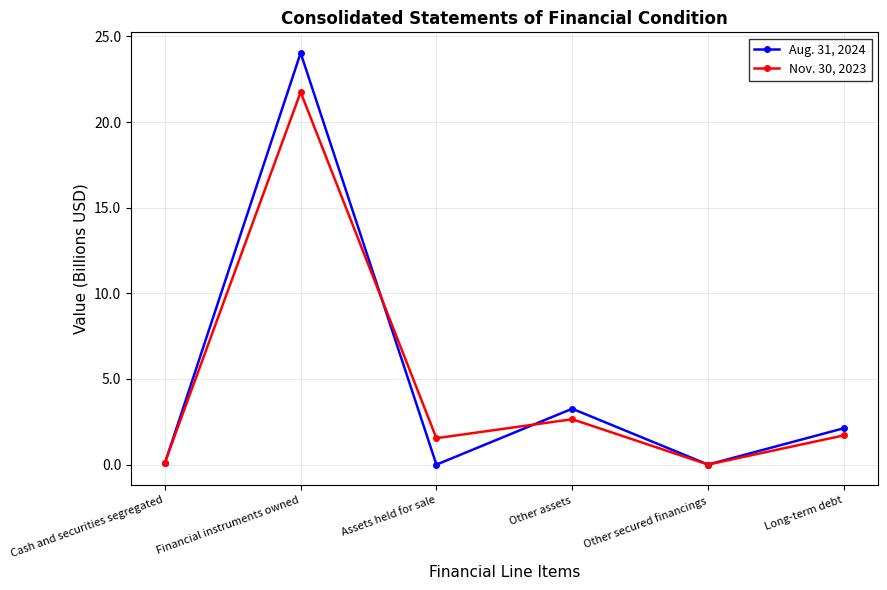

Between Financial instruments owned and Other secured financings, which series saw the biggest shift?

Aug. 31, 2024